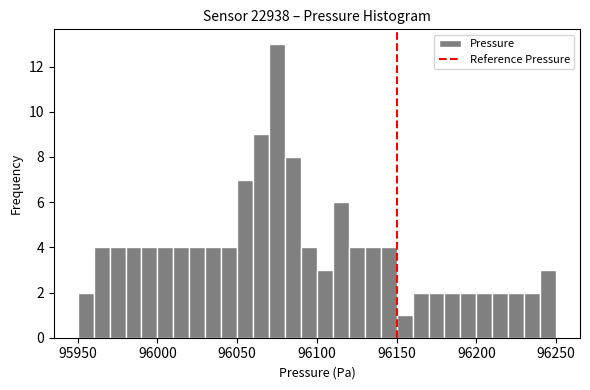

Read against the x-axis, roughly where is the centre of the tallest bar?

96075